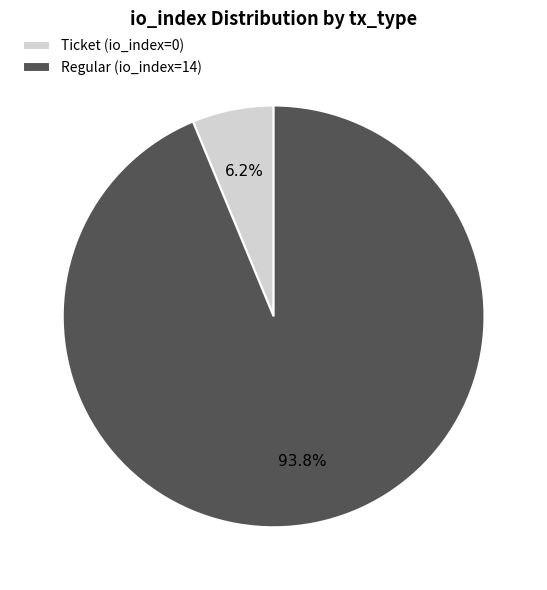

Count the number of slices in the pie.

2